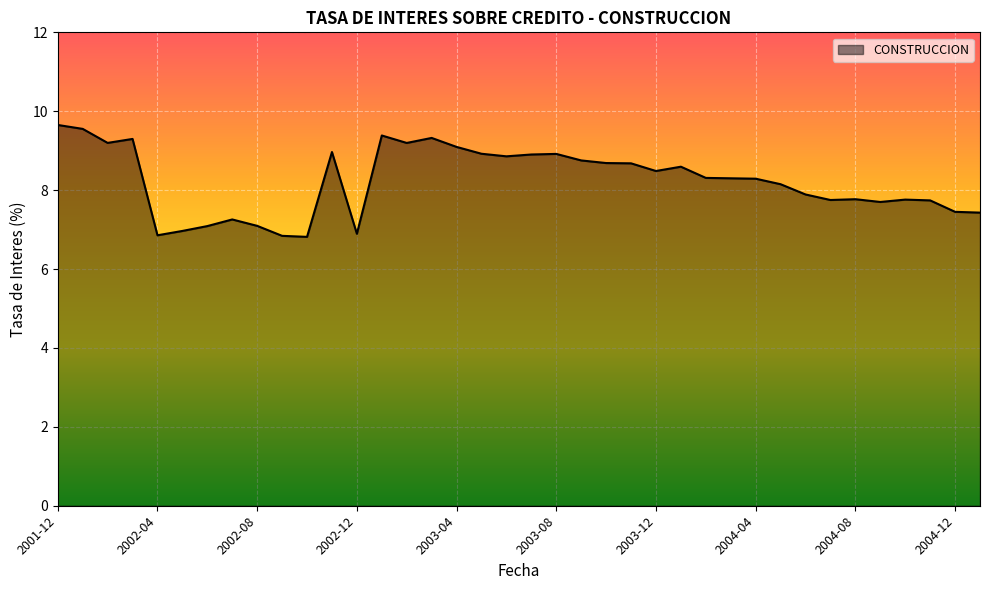

What is the difference between the maximum and minimum values?

2.8